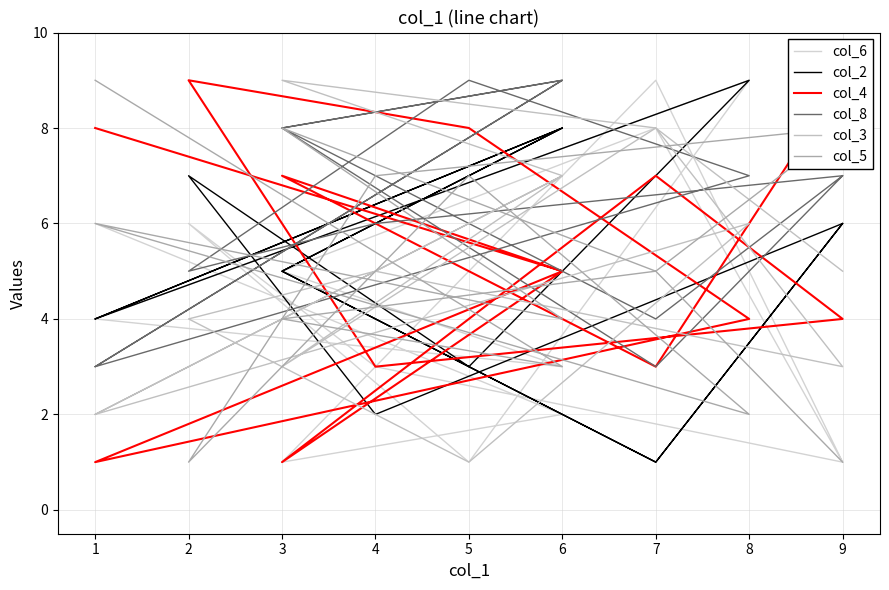

What is the difference between the maximum and minimum values in the col_3 series?

8